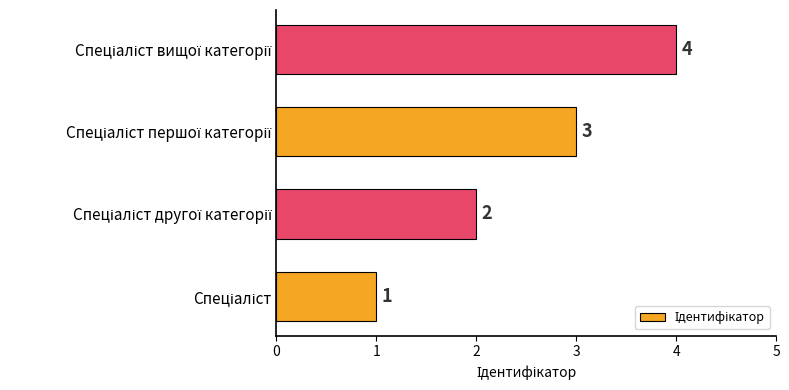

How many data points are less than 3?

2